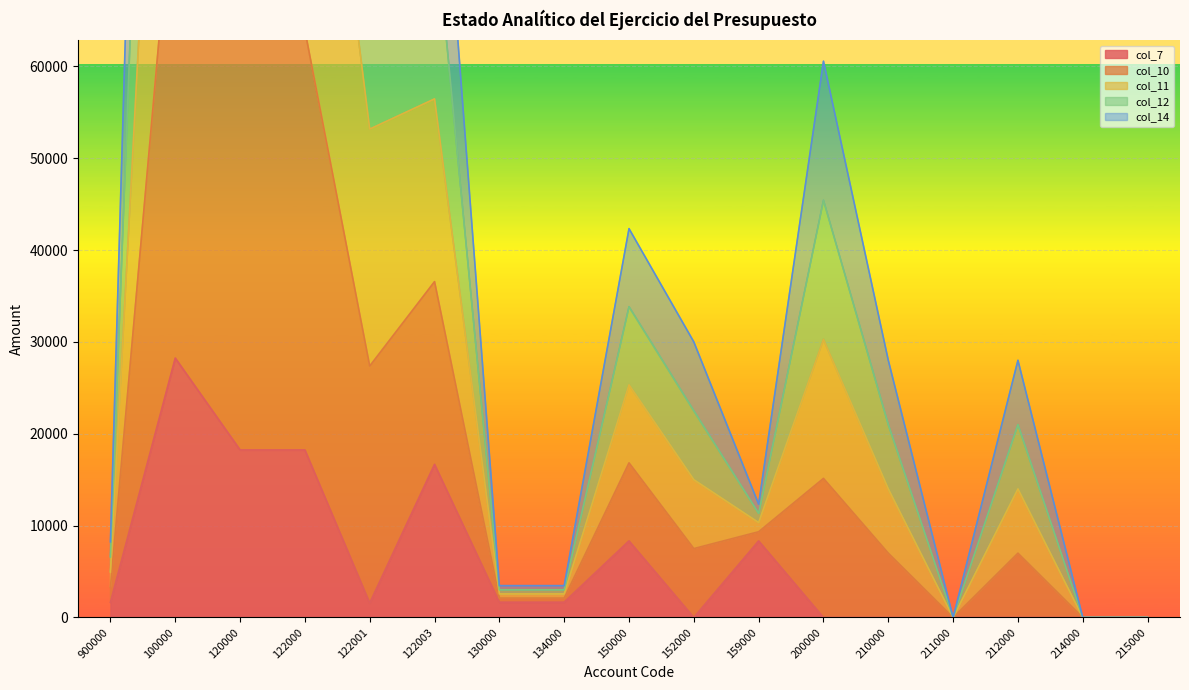

Is the value of col_10 at 900000 greater than the value of col_12 at 134000?

Yes